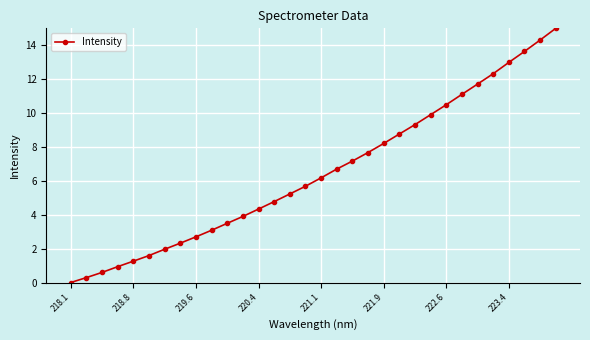

What is the value of the 5th point from the left?

1.3